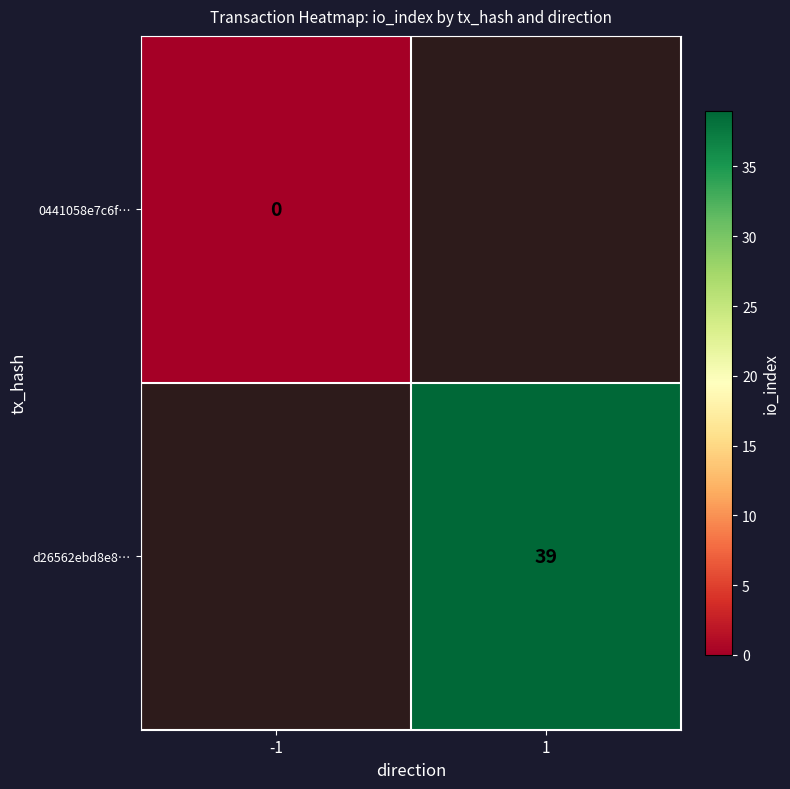

The value of d26562ebd8e8… at 1 is 21. True or false?

False